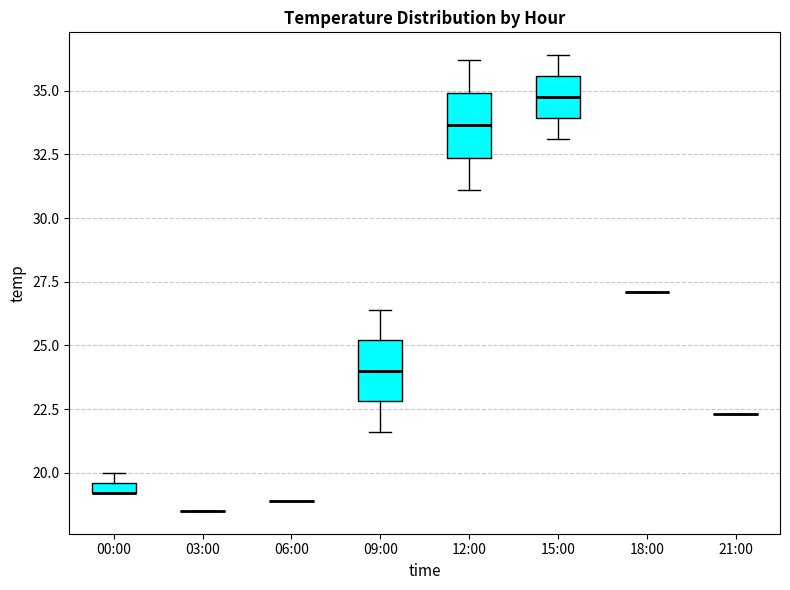

Where is the upper edge of the box for 09:00 on the y-axis? The values are not printed on the chart, so give them approximately, as read against the axis.

25.0